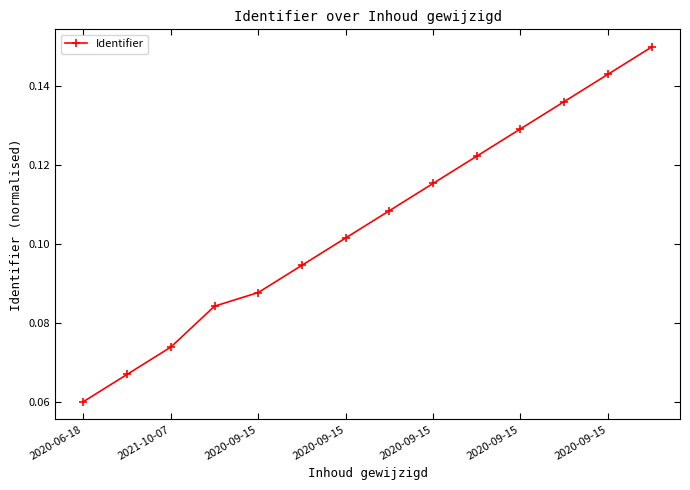

How many lines are shown in the chart?

1